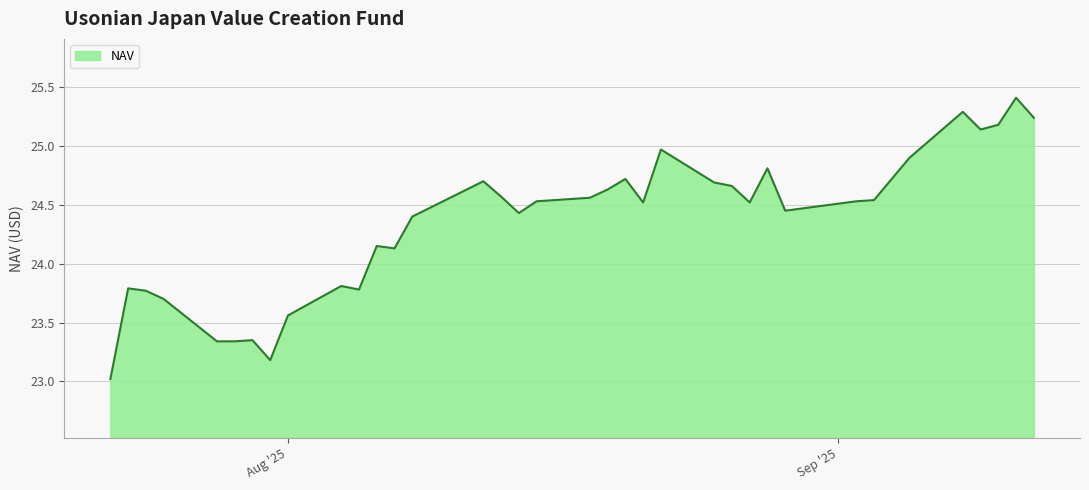

What is the minimum value shown in the chart?

23.0